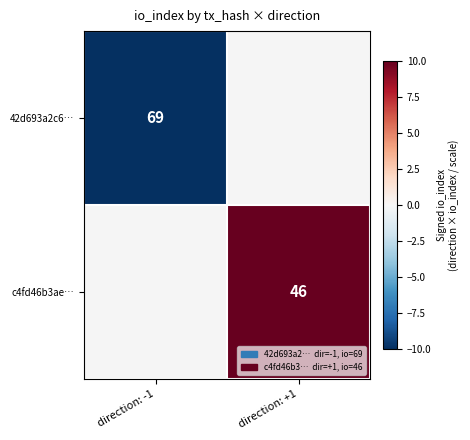

What is the smallest value displayed?

-10.0